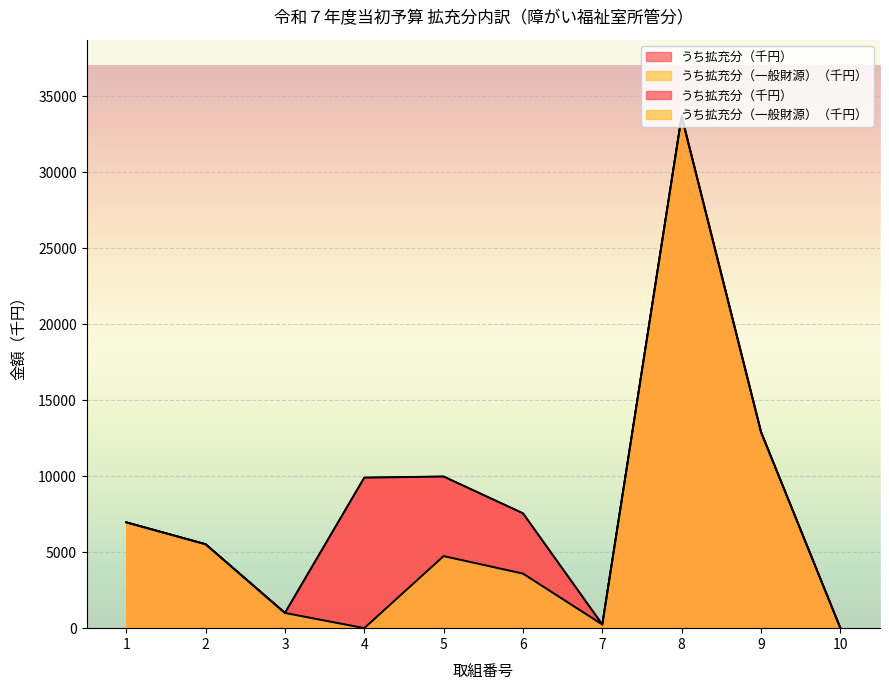

Rank the series by their average value, from highest to lowest.

うち拡充分（千円）, うち拡充分（一般財源）（千円）